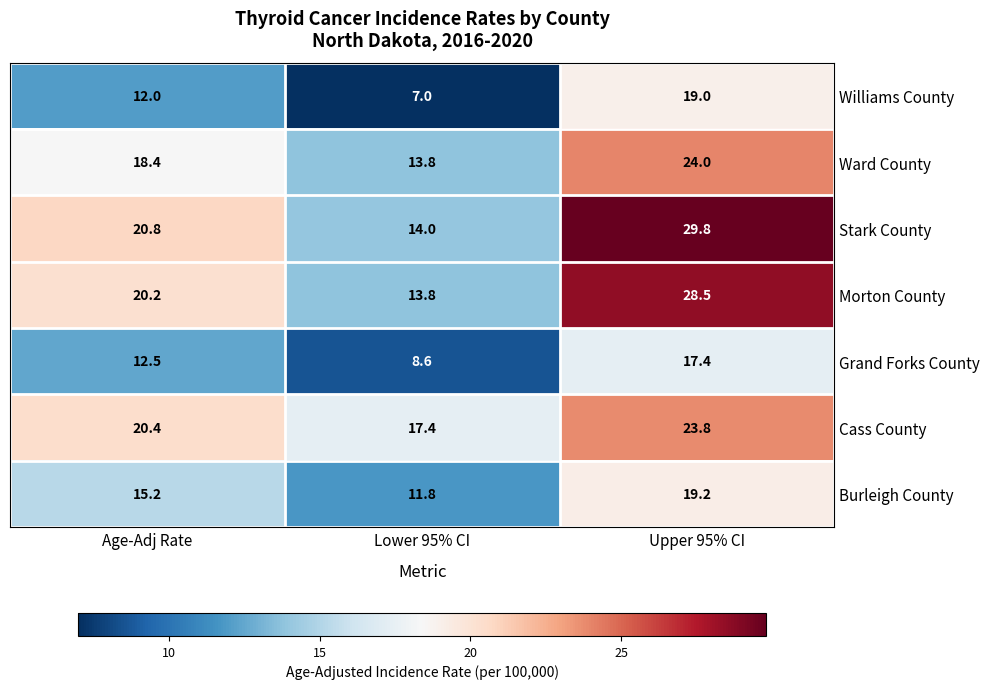

List the series in order of their peak value, lowest first.

Grand Forks County, Williams County, Burleigh County, Cass County, Ward County, Morton County, Stark County